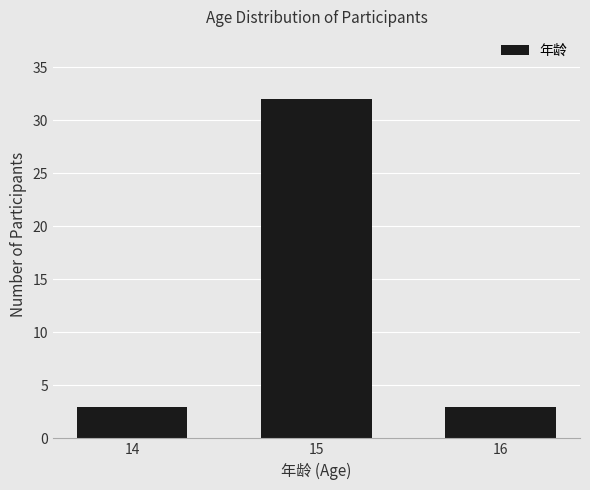

Which label corresponds to the largest value in the chart?

15